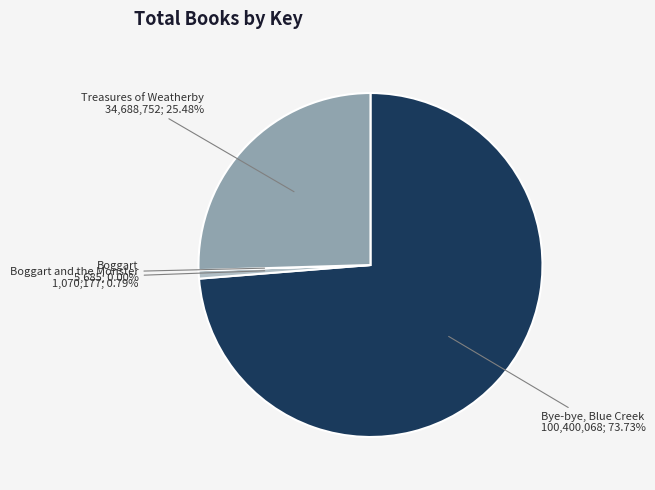

What is the ratio of the value at Treasures of Weatherby to the value at Bye-bye, Blue Creek?

0.3